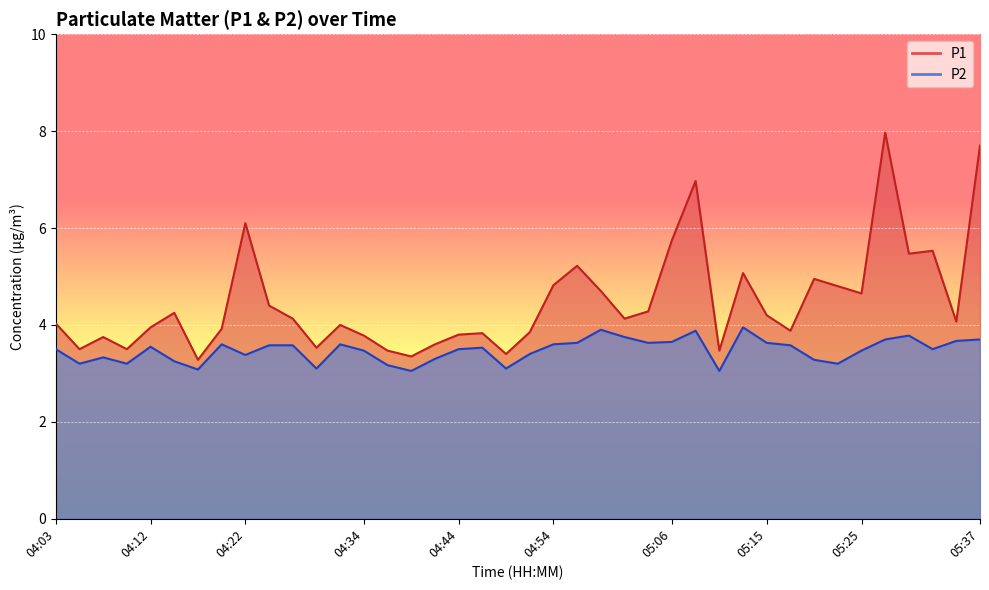

What are all the series names shown in the legend?

P1, P2